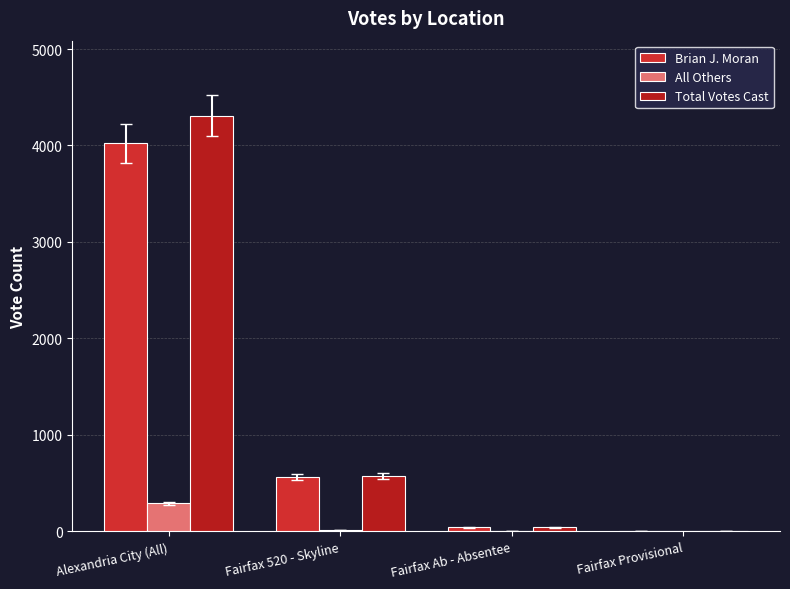

How many series are shown in this chart?

3